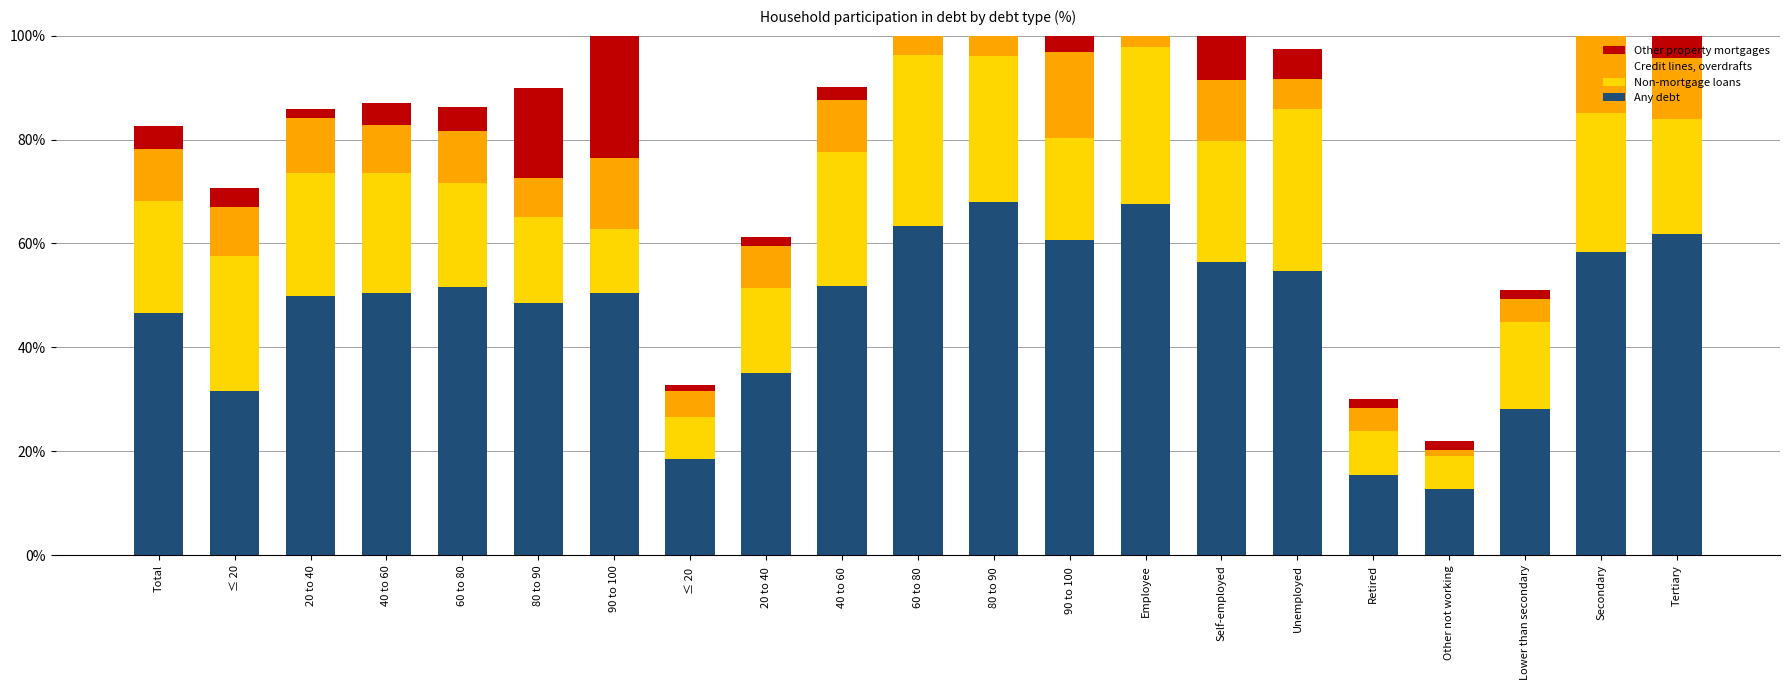

What is the sum of all Credit lines, overdrafts values?

203.7